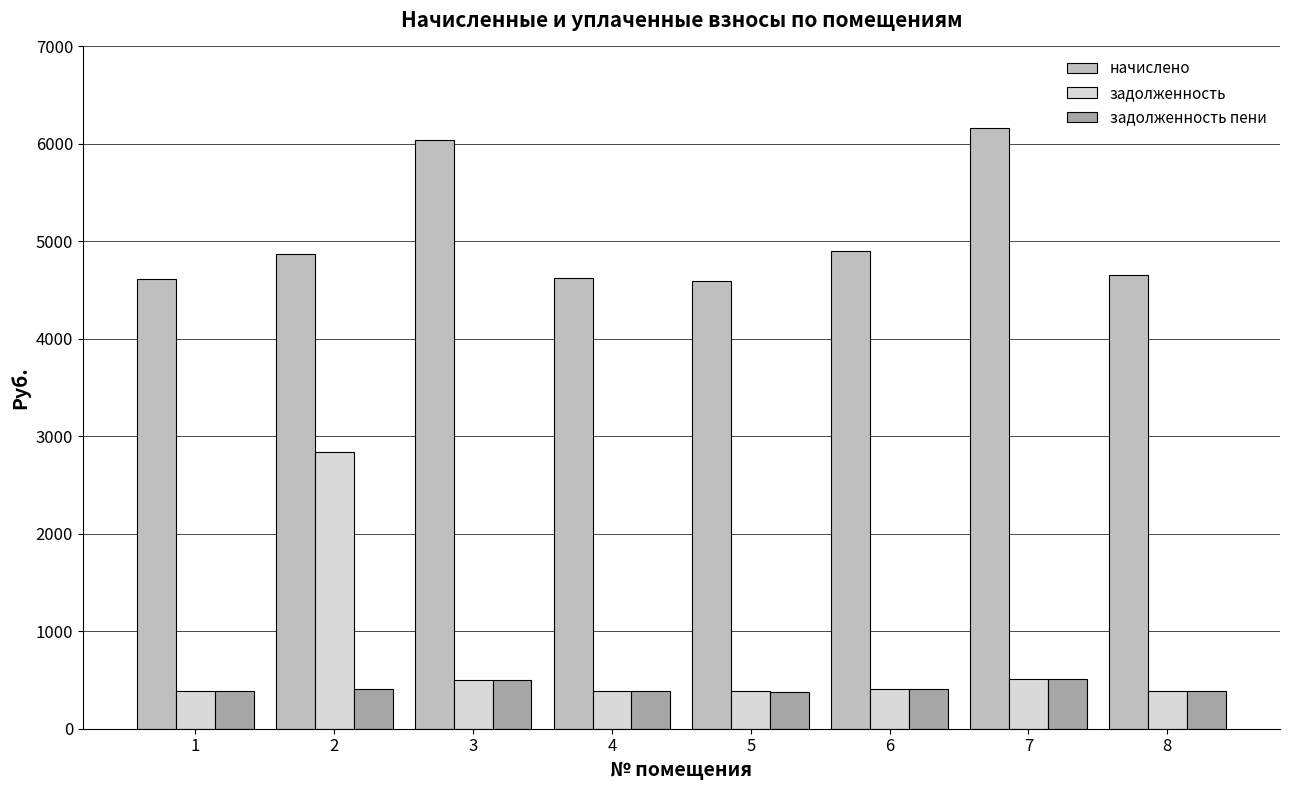

Rank the series by their maximum value, from highest to lowest.

начислено, задолженность, задолженность пени